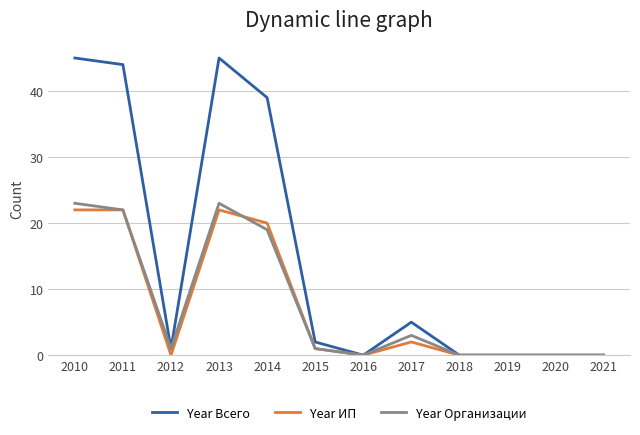

Is it true that Year Всего equals 3 at 2017?

False